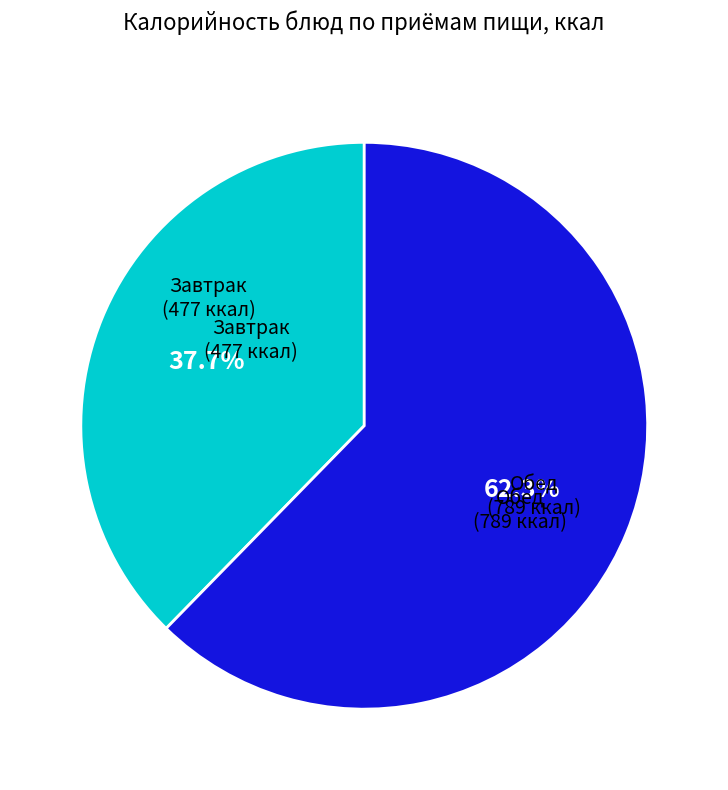

What is the smallest slice in the pie chart?

Завтрак